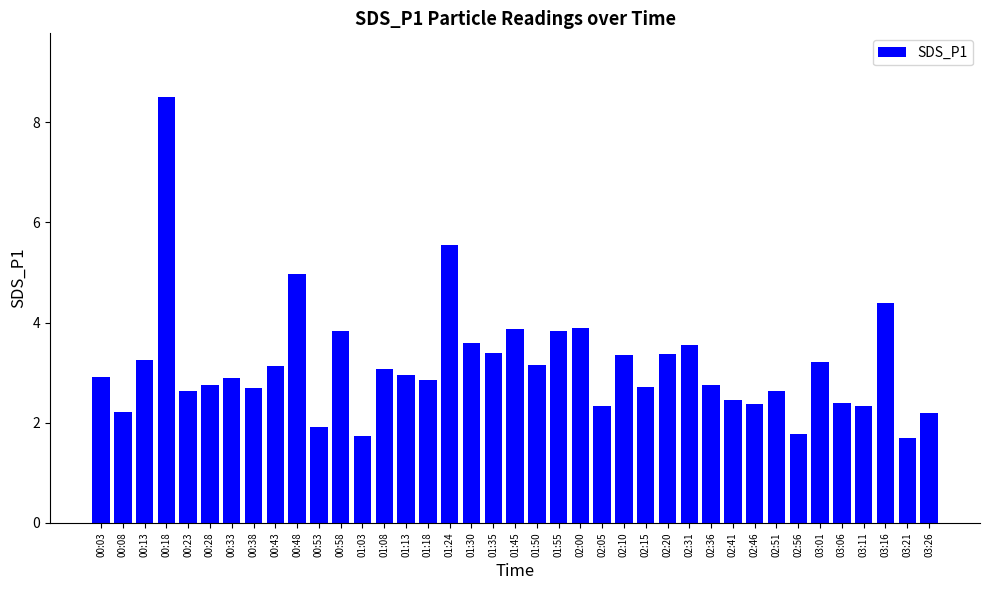

What is the minimum value shown in the chart?

1.7